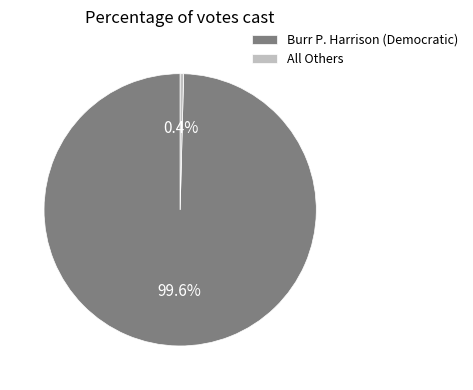

Does All Others account for over 50% of the chart?

No